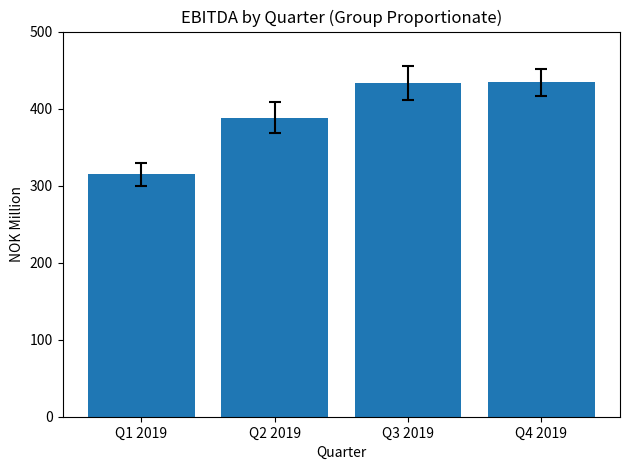

Read the value at Q3 2019, to the nearest 5.

435